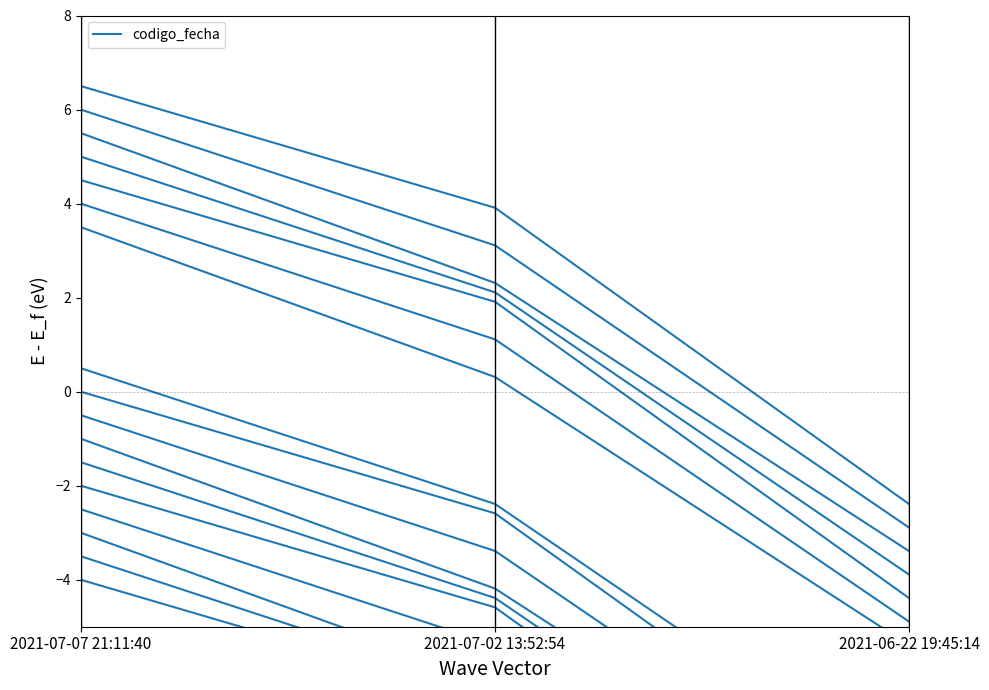

Where does the data first go above -6?

2021-07-07 21:11:40